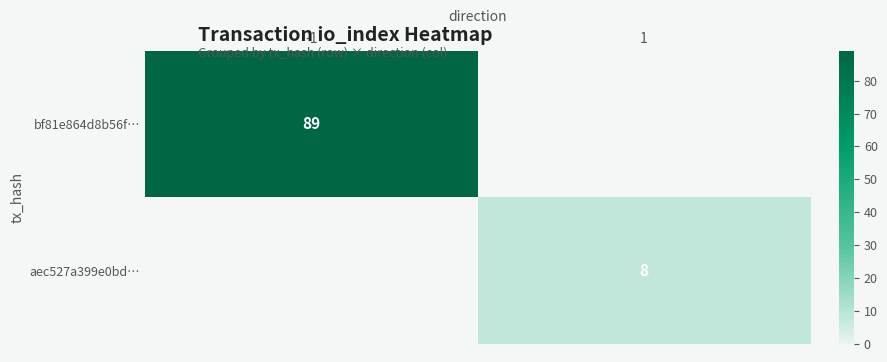

Is it true that aec527a399e0bd… equals 8 at 1?

True